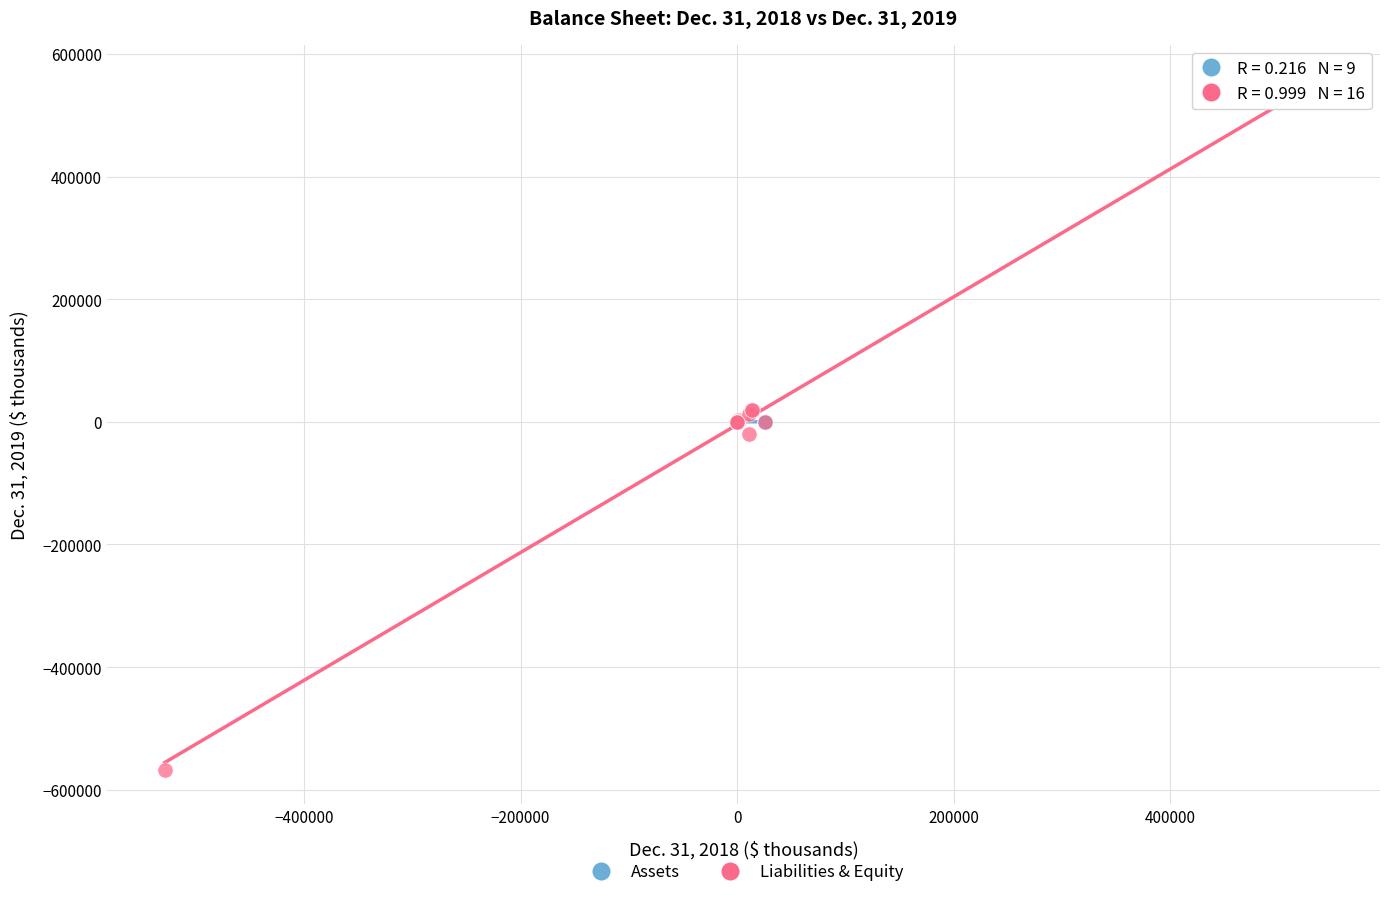

Which series reaches the maximum Y coordinate?

Liabilities & Equity